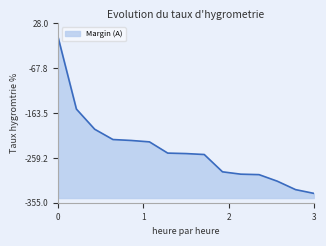

Does the chart have visible grid lines?

No